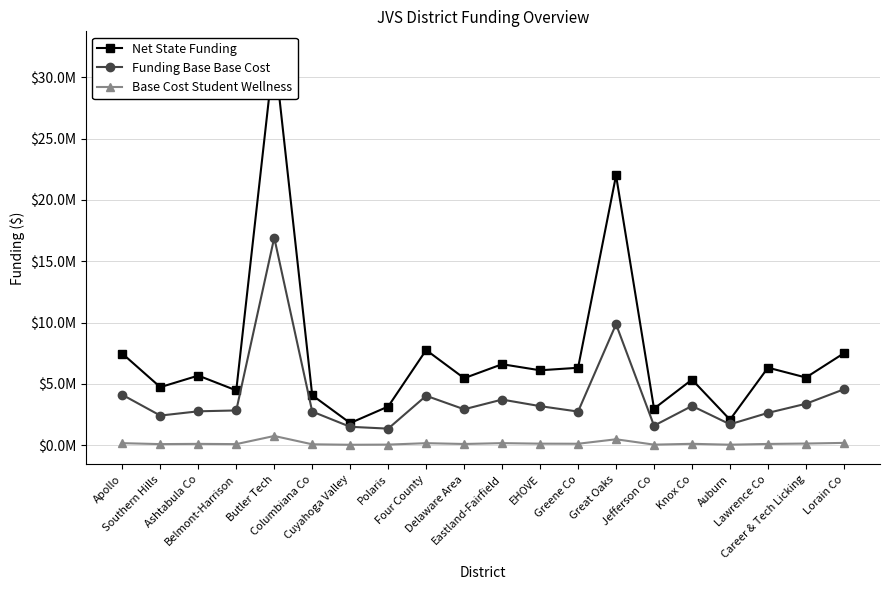

At which label does Net State Funding reach its peak?

Butler Tech